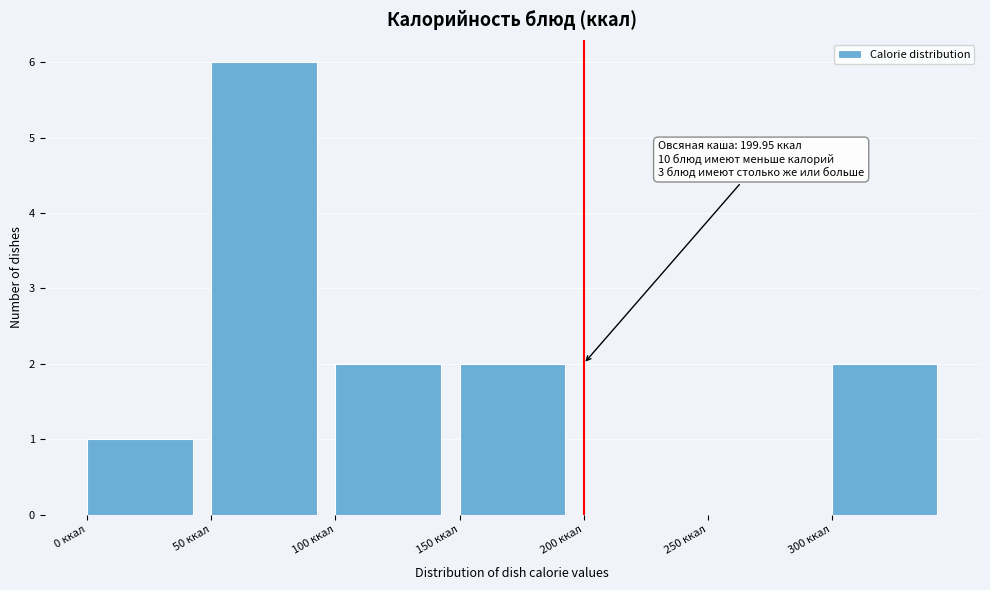

Over which range of the x-axis is the bar tallest?

50 to 100